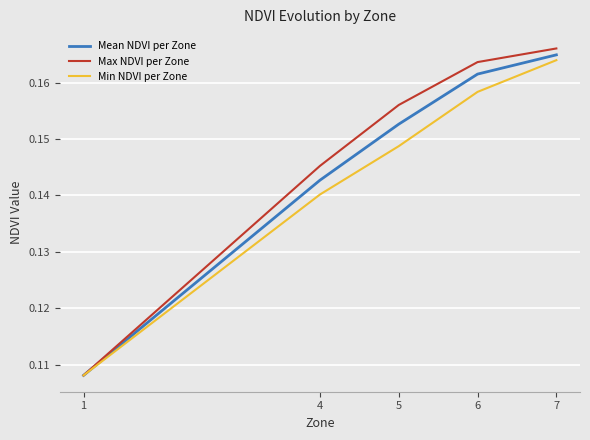

List the series in order of their peak value, lowest first.

Min NDVI per Zone, Mean NDVI per Zone, Max NDVI per Zone